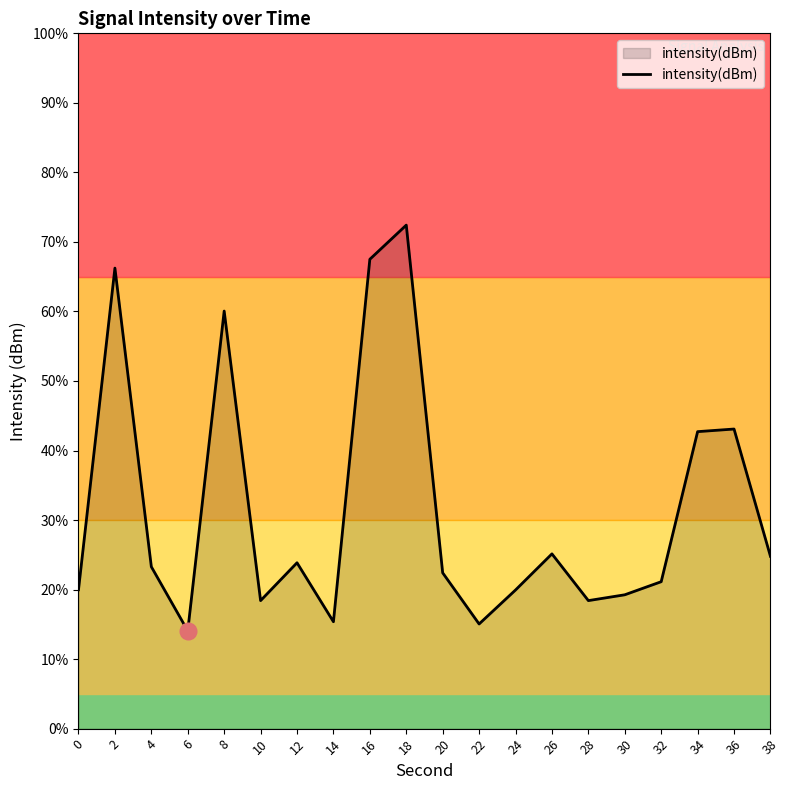

Which category has the lowest value across all series?

6